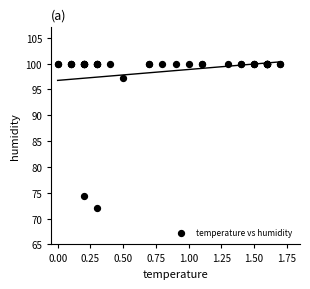

What Y value in the scatter plot is closest to 85?

74.4